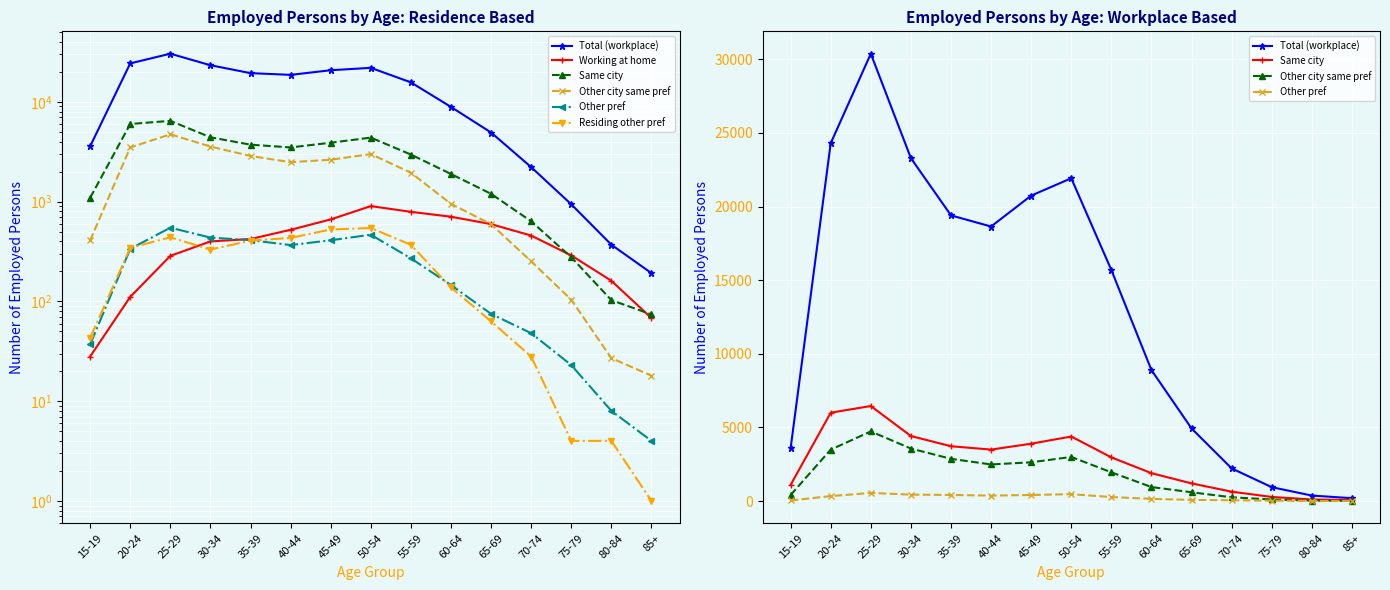

What position from the left is 55-59?

9